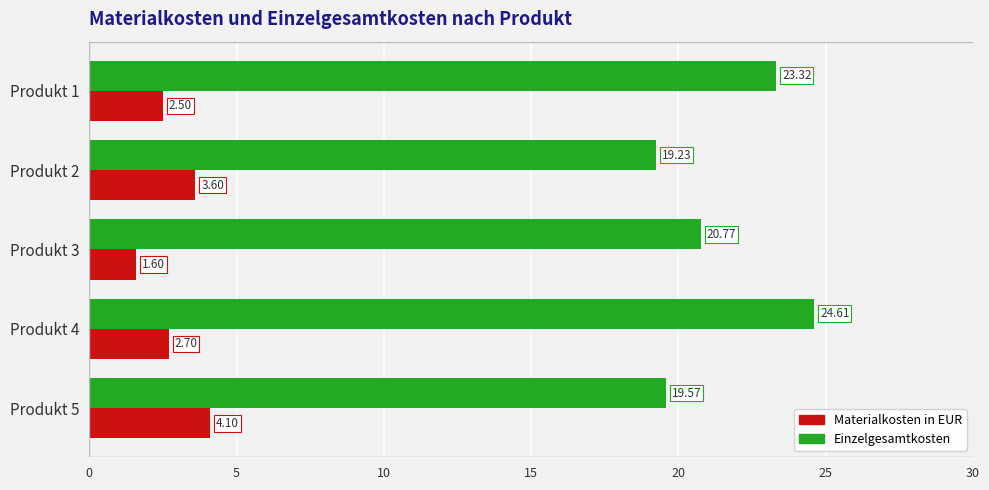

At which category is the sum across all series the highest?

Produkt 4